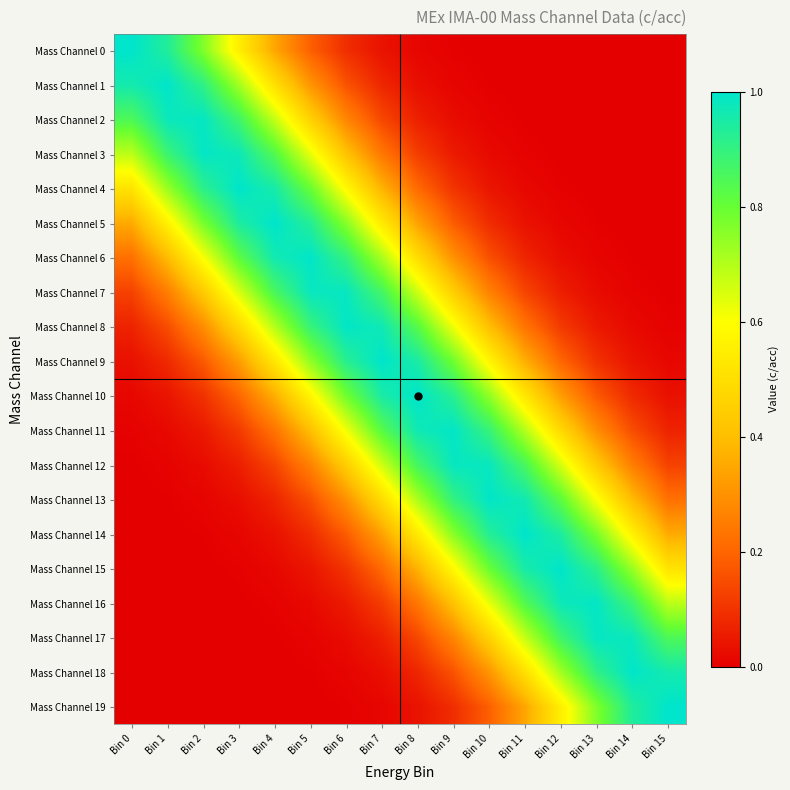

At which category is the sum across all series the highest?

Bin 7